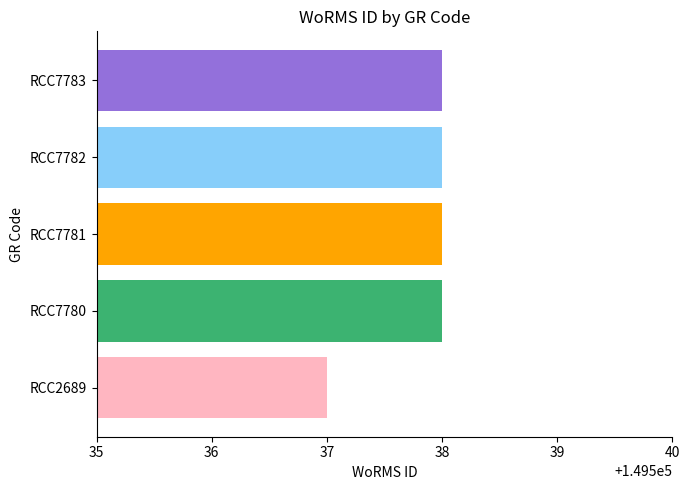

What is the greatest value displayed?

149538